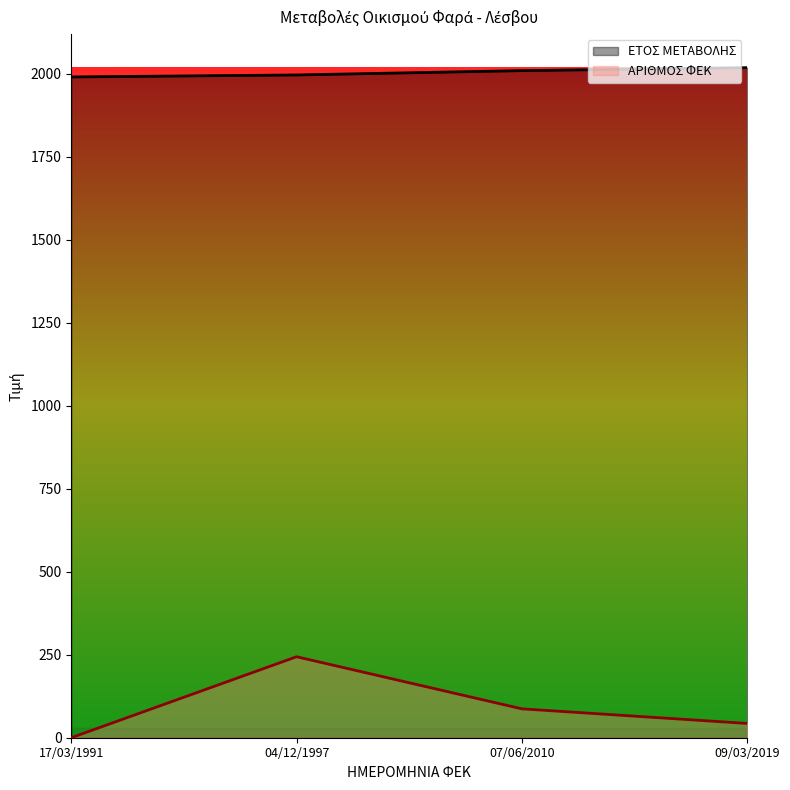

What is the value of the ΑΡΙΘΜΟΣ ΦΕΚ point at the 3rd from the left?

87